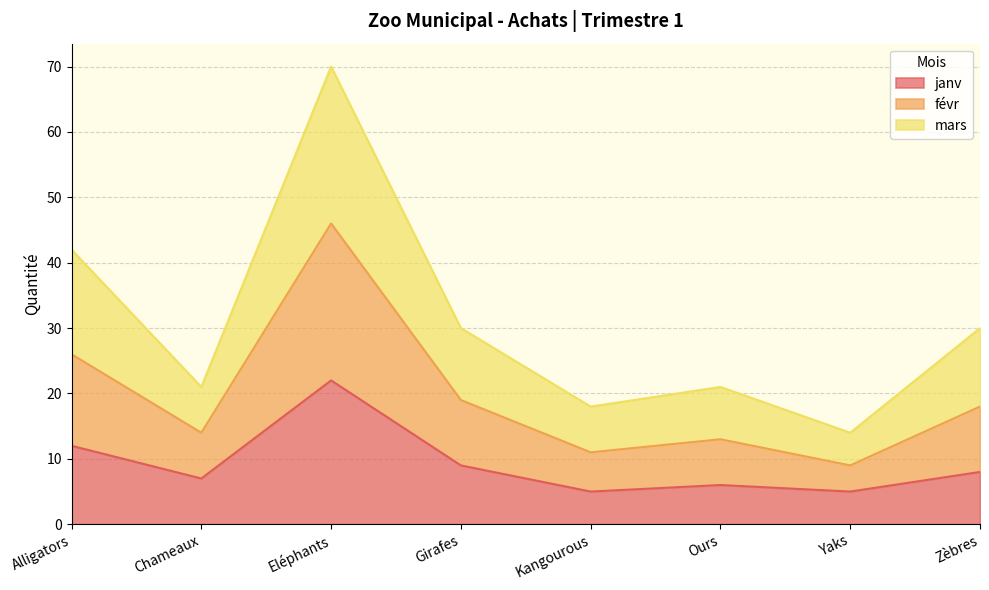

What is the total value across all series at Kangourous?

18